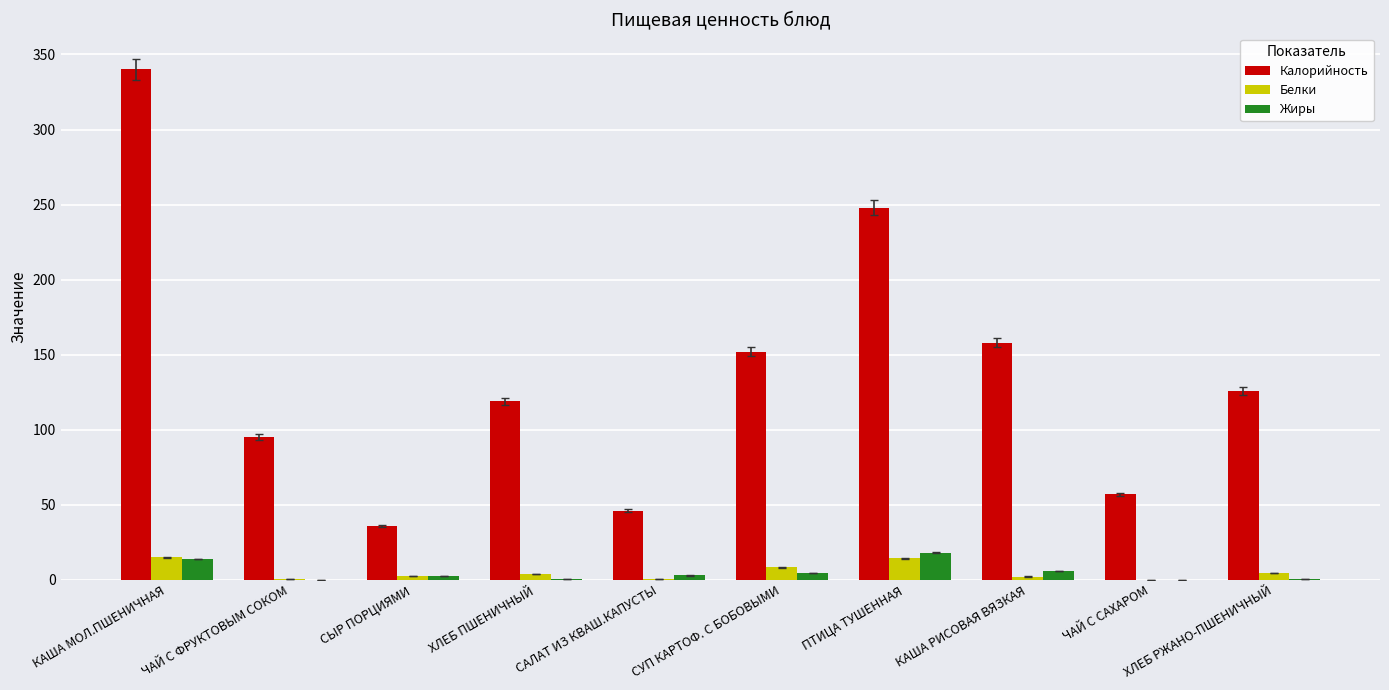

What is the sum of all Калорийность values?

1377.0